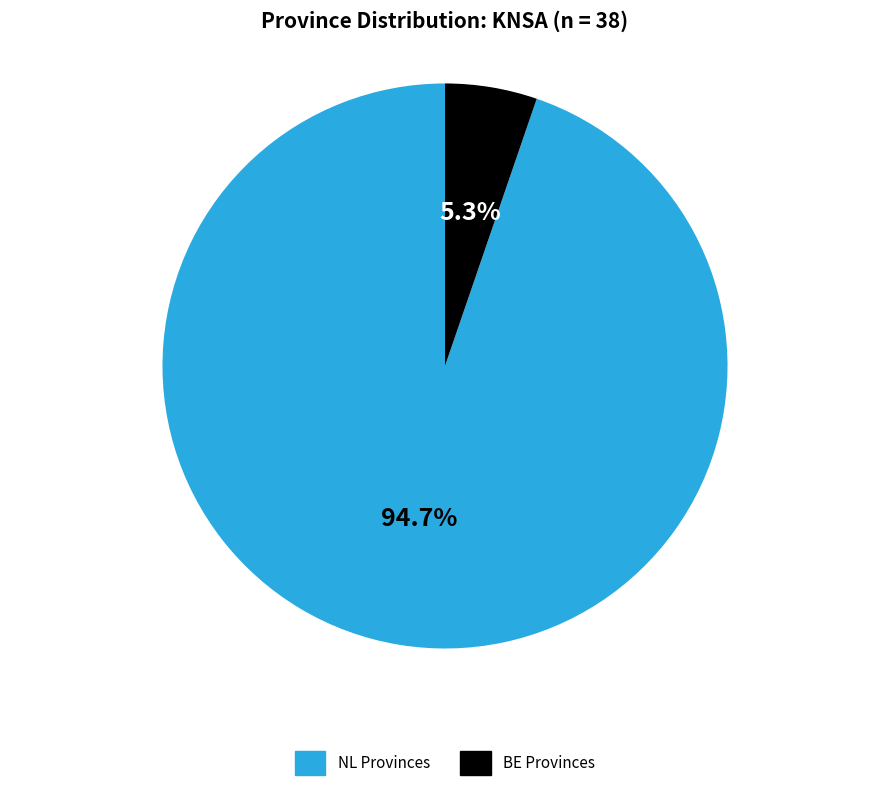

How many slices are in this pie chart?

2